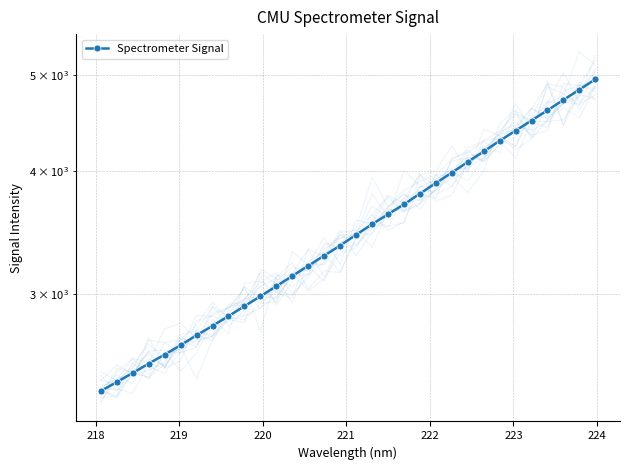

What is the minimum value shown in the chart?

2394.3